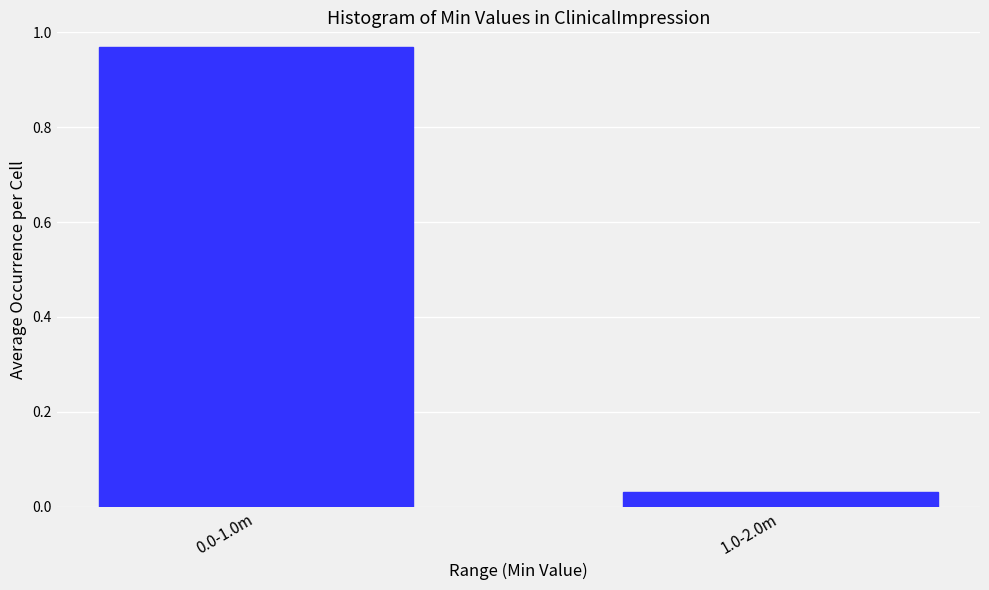

Where is the data nearest to the value 0?

1.0-2.0m